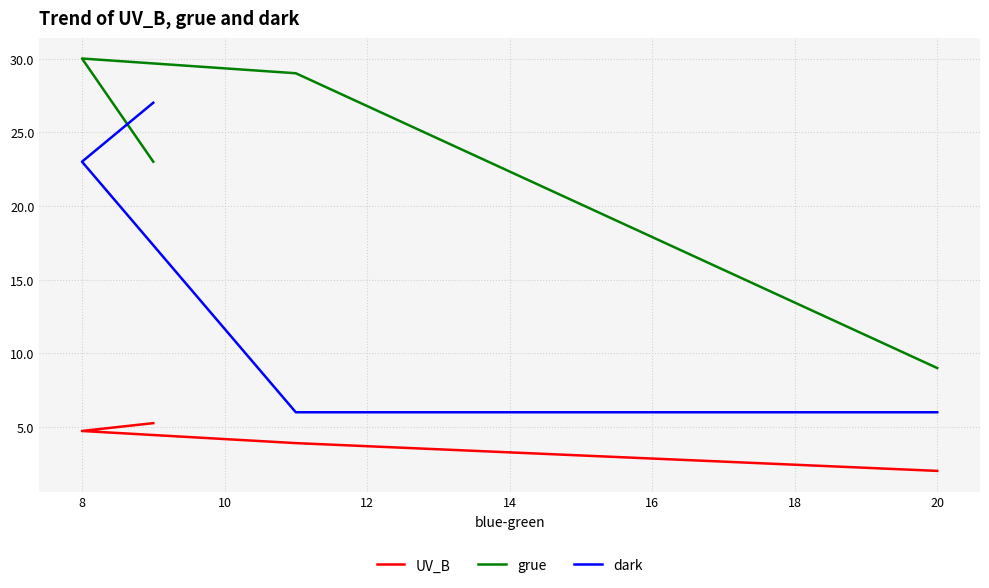

Reading right to left, what are all the values shown in this chart?

UV_B: 5.3	4.7	3.9	2.0
grue: 23.0	30.0	29.0	9.0
dark: 27.0	23.0	6.0	6.0